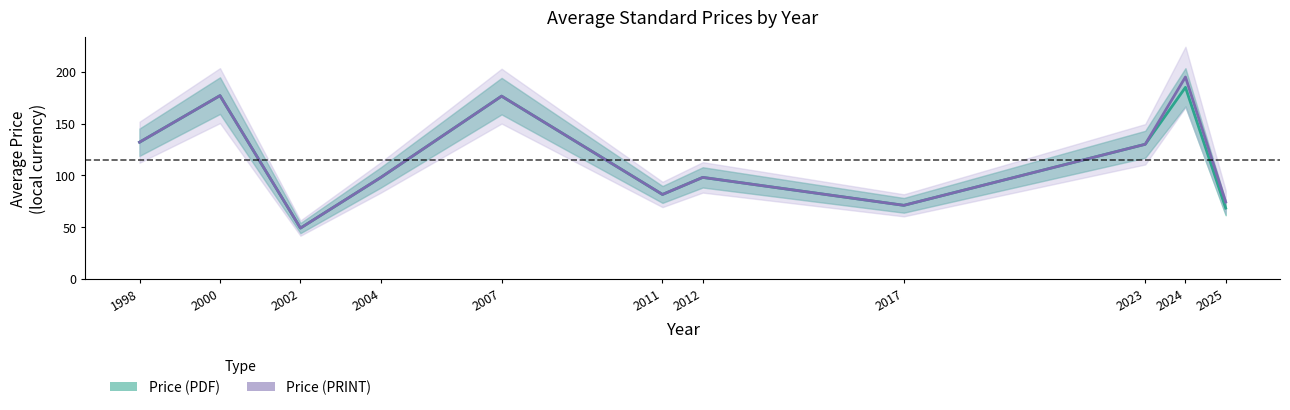

Where is Price (PRINT) nearest to the value 122?

2023